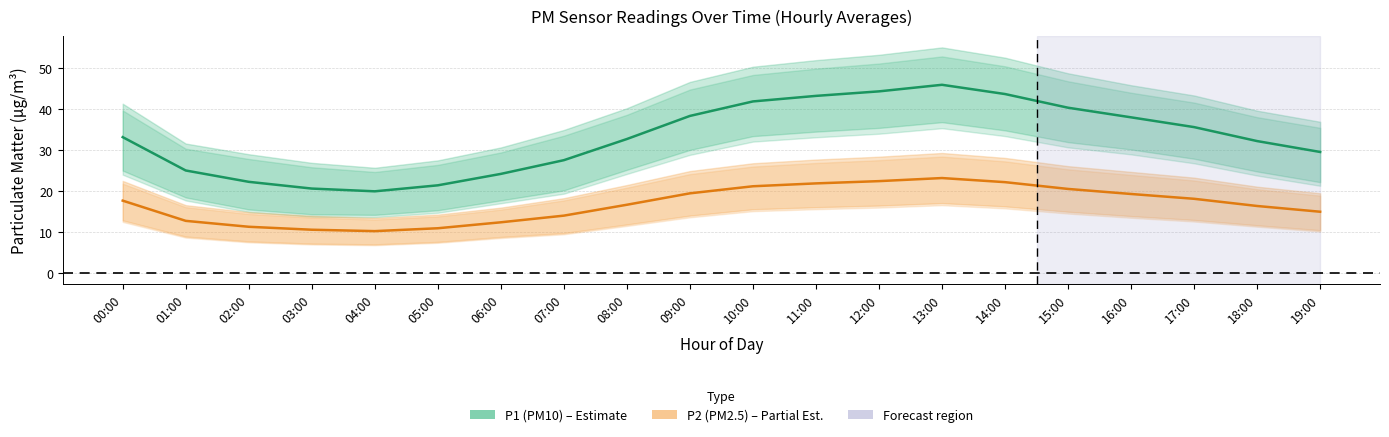

True or false: P1 (PM10) – Estimate has a value of 16.0 at 09:00.

False